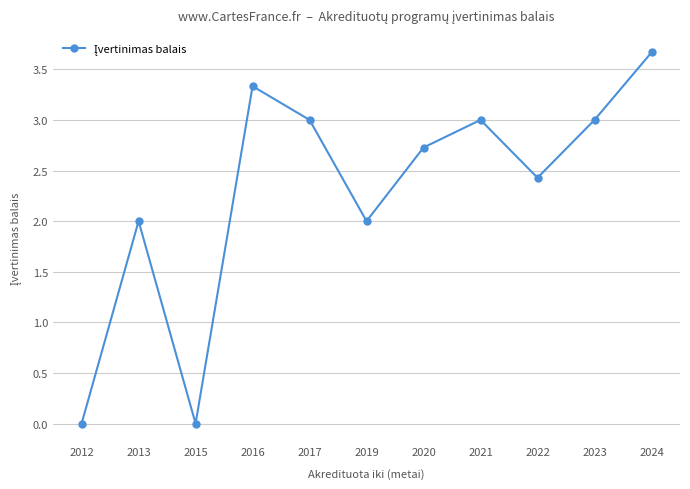

Is this an area chart (filled region under the line)?

No